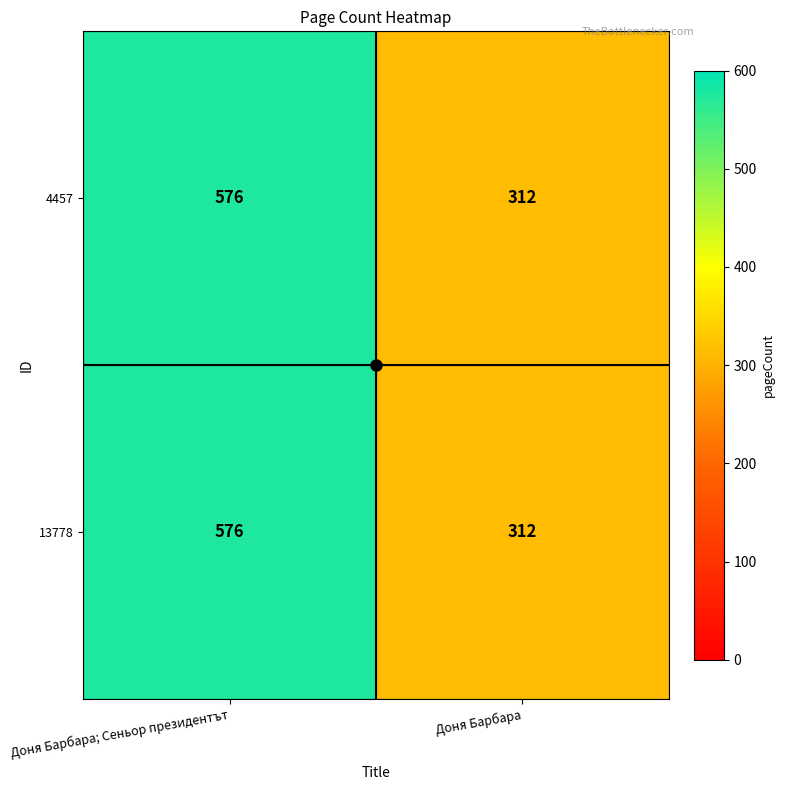

At which category is the sum across all series the highest?

Доня Барбара; Сеньор президентът